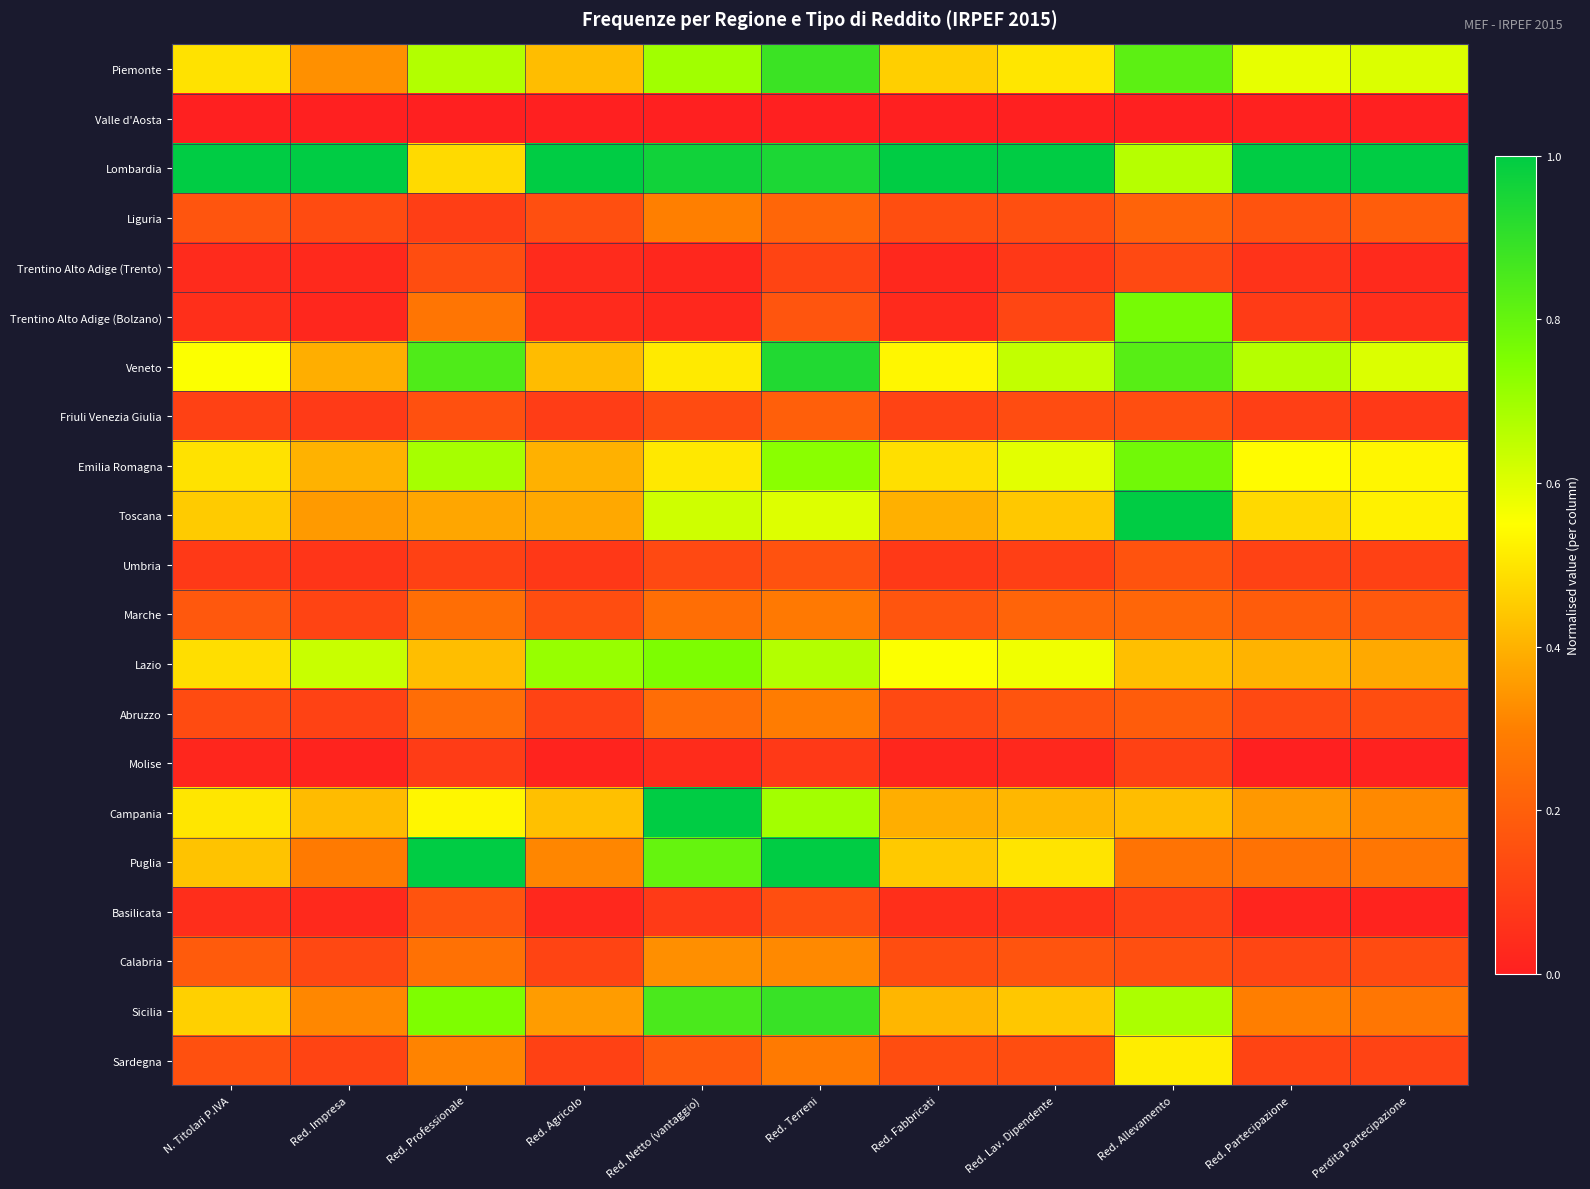

At how many categories does at least one series exceed 0?

11